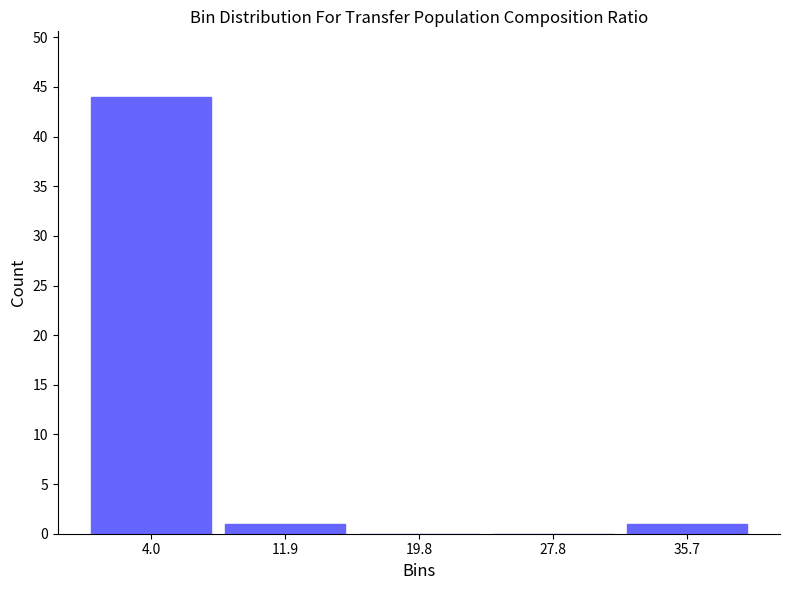

Reading left to right, list every bar in this chart as the range it spans on the x-axis followed by its height. Neither the bar edges nor the heights are printed on the chart, so give them approximately, as read against the axes.

0 to 8: 44
8 to 16: 1
16 to 24: 0
24 to 32: 0
32 to 40: 1